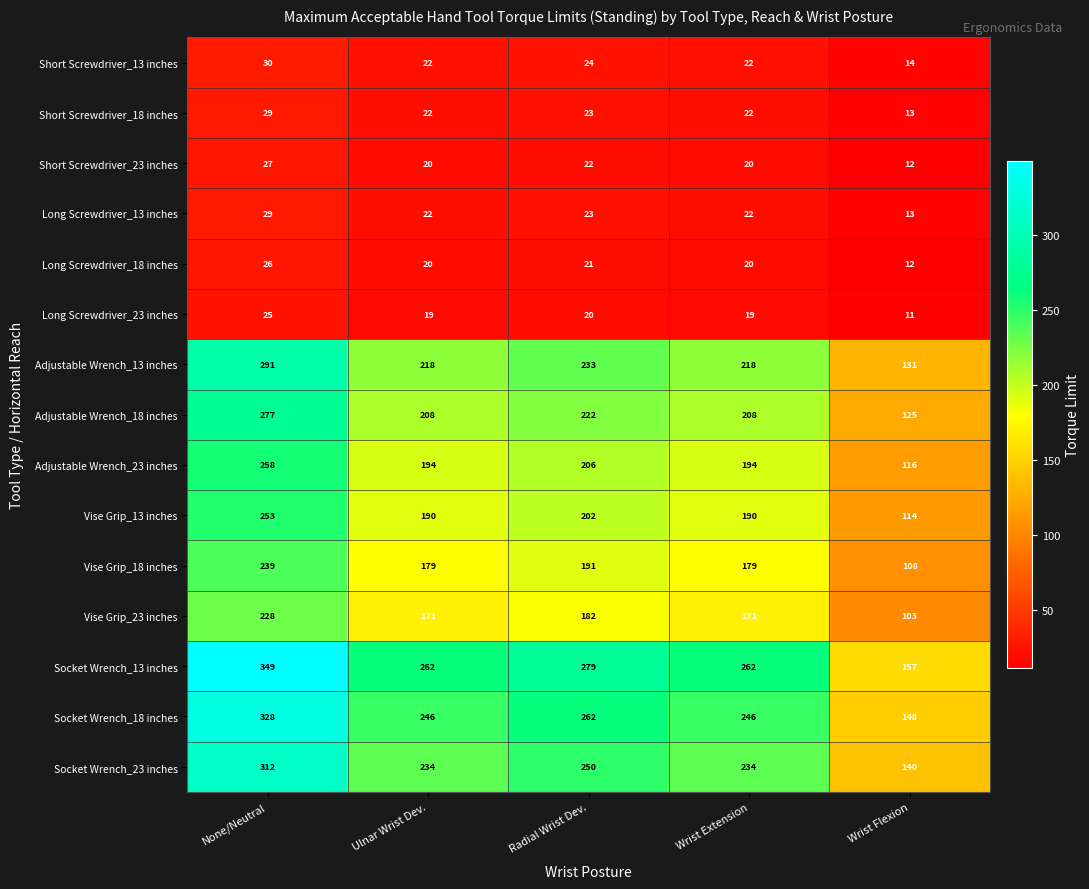

At which label does Long Screwdriver_13 inches reach its minimum?

Wrist Flexion